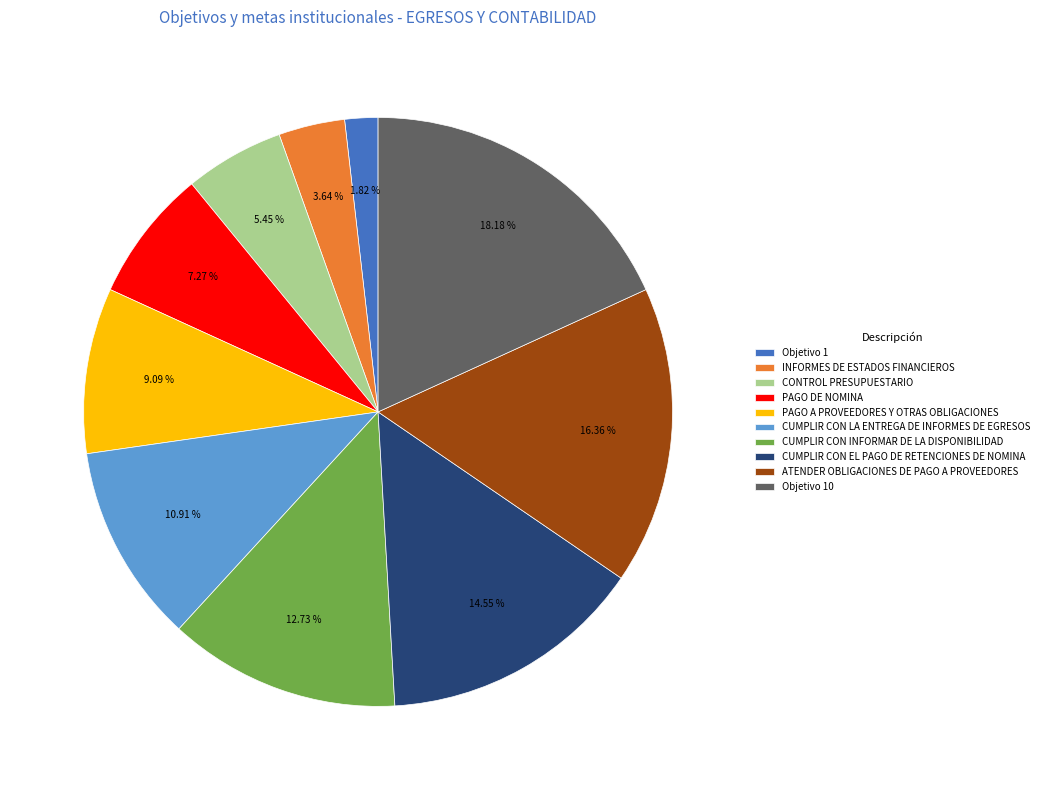

The PAGO DE NOMINA slice represents 7% of the pie. True or false?

True